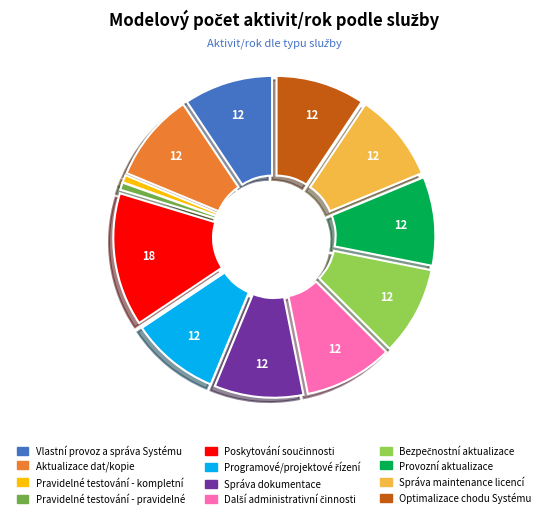

Is the sum of Aktualizace dat/kopie and Pravidelné testování - pravidelné greater than half?

No